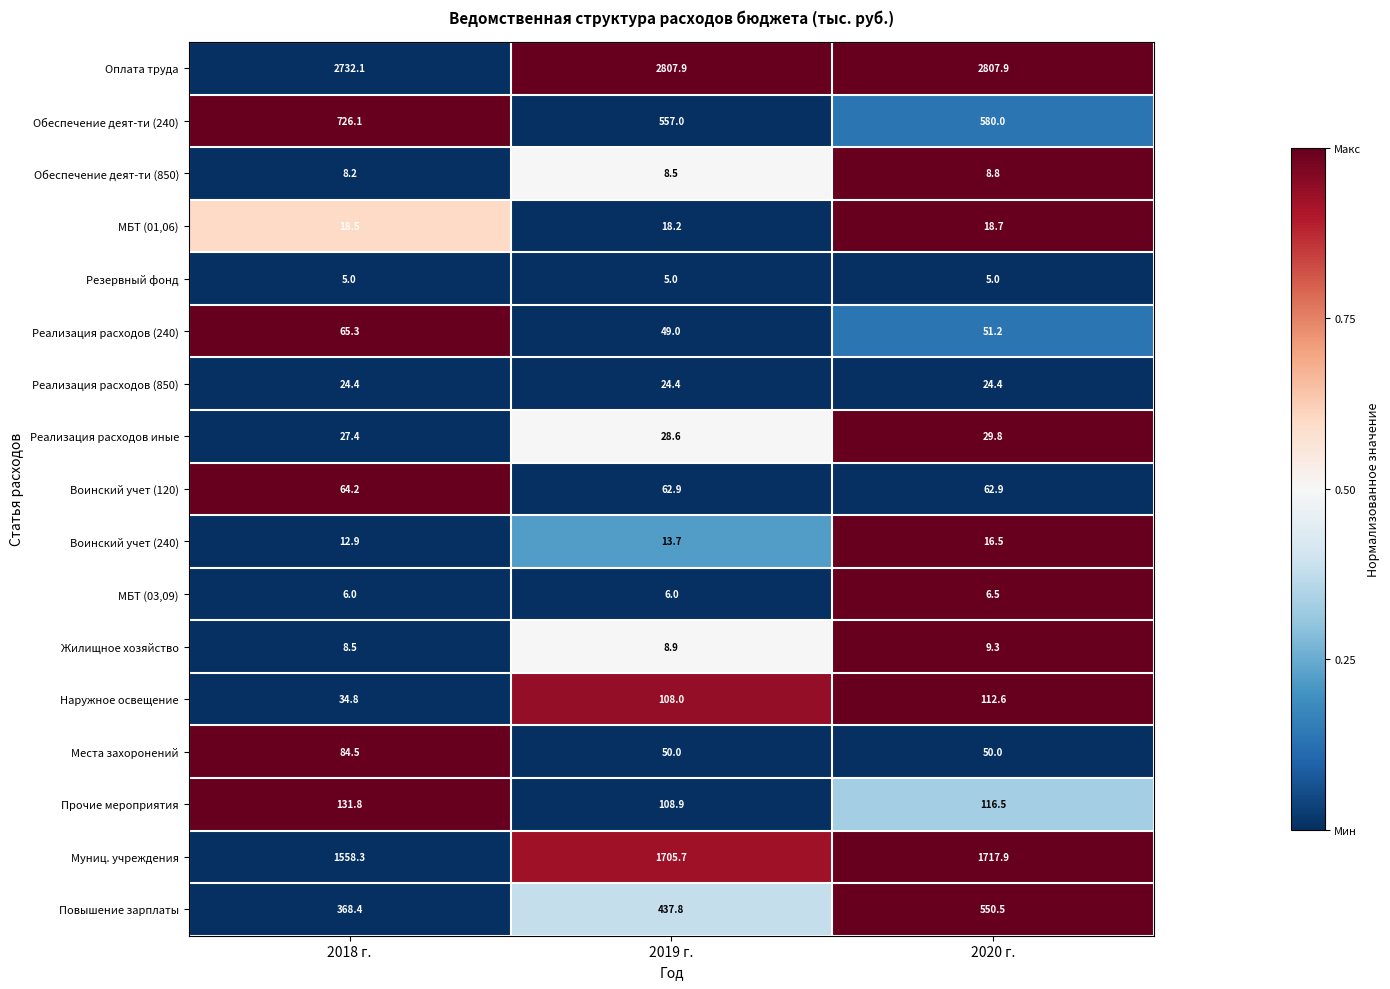

What is the sum of the Обеспечение деят-ти (240) values at 2019 г. and 2018 г.?

1283.1